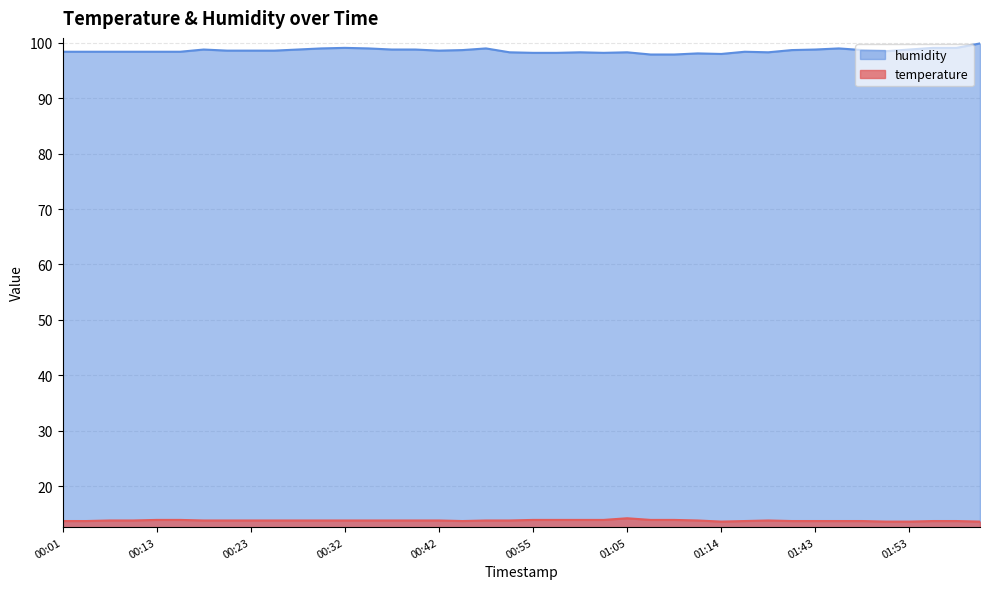

How many series are shown in this chart?

2